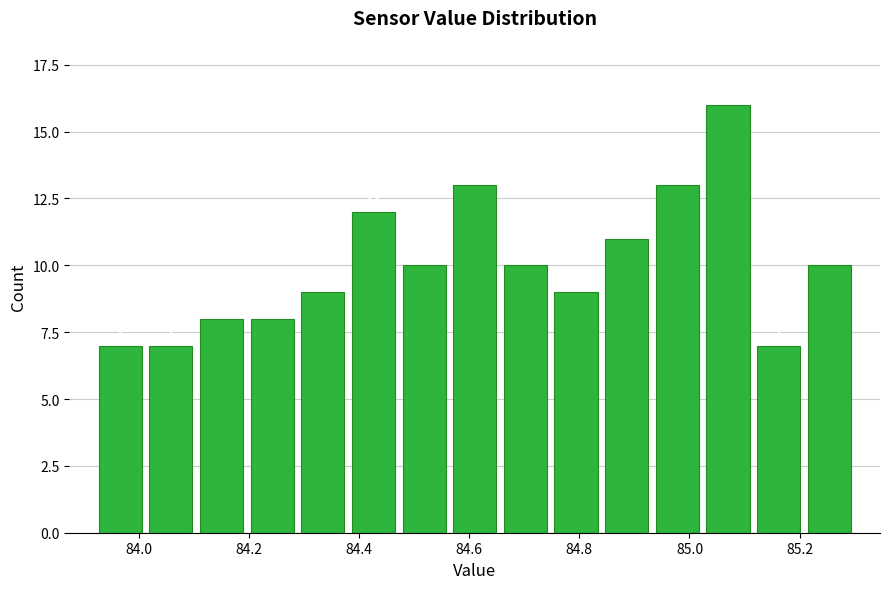

What is the height of the bar covering 84.932 to 85.024 on the x-axis? The bar edges are not printed on the chart, so give them approximately, as read against the axis.

13